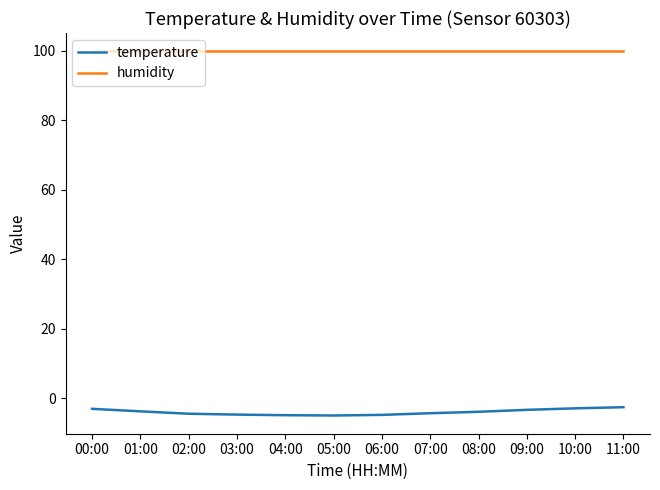

What is the minimum value for humidity?

99.9